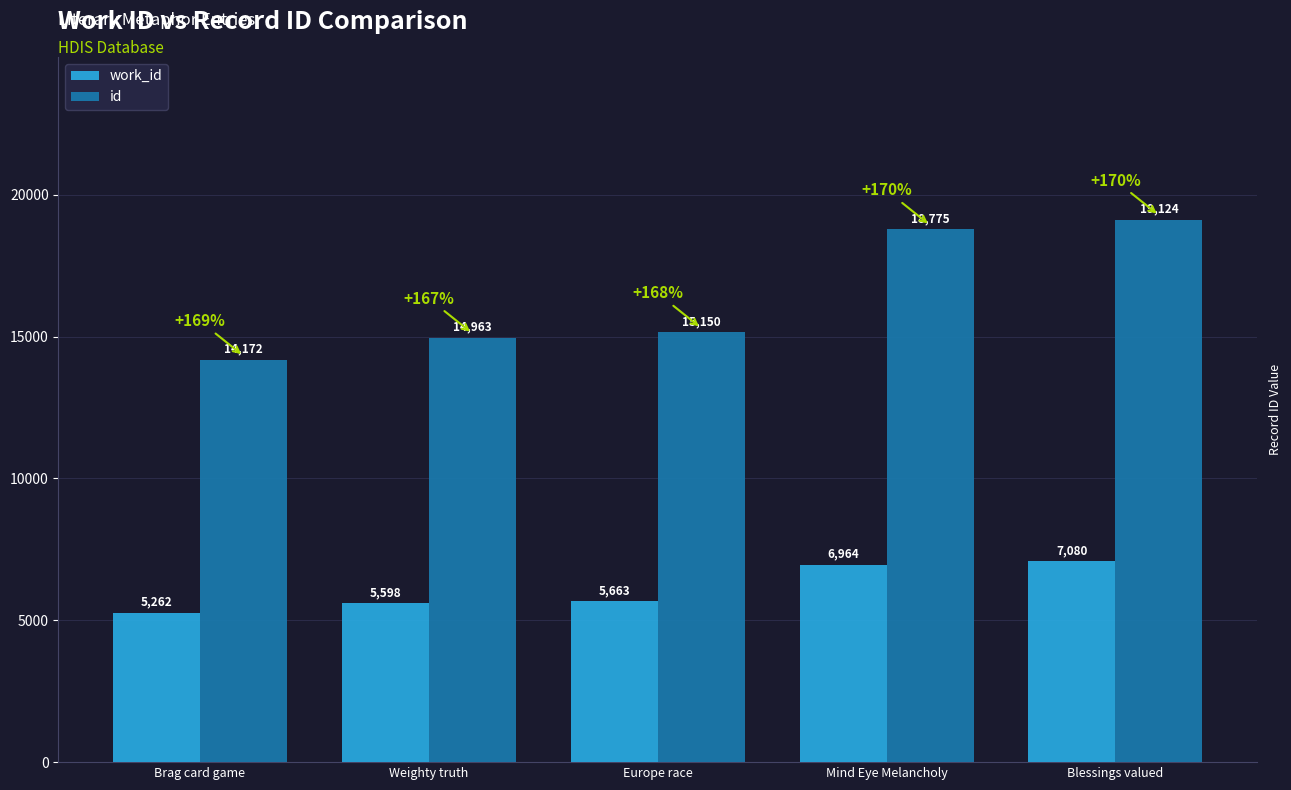

Rank the series by their average value, from highest to lowest.

id, work_id